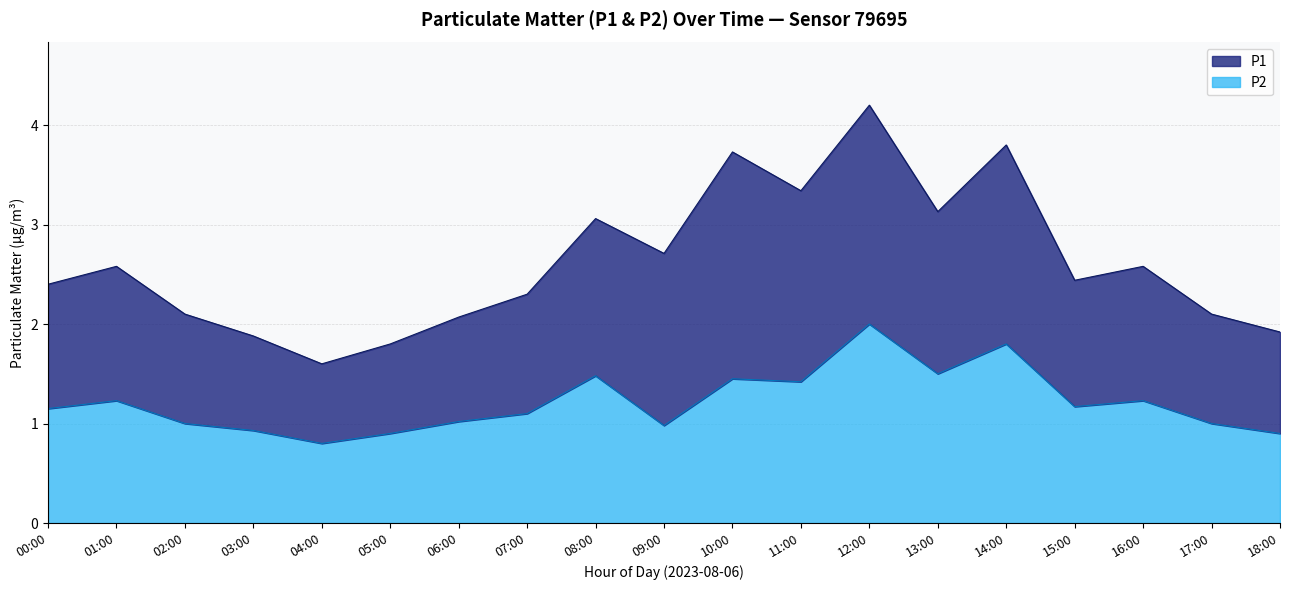

Is it true that the value at 16:00 is 1.2?

True